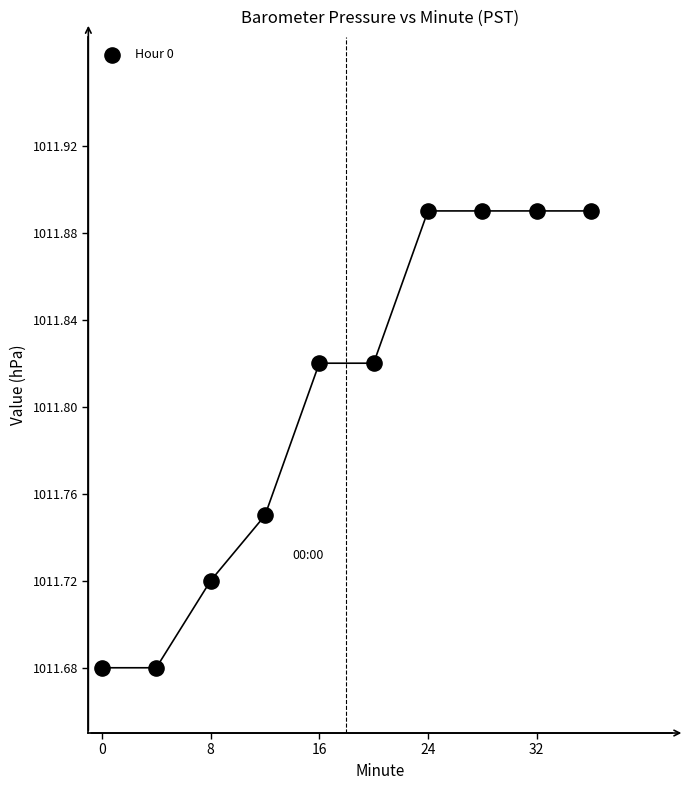

What is the range of X values (max minus min)?

36.0